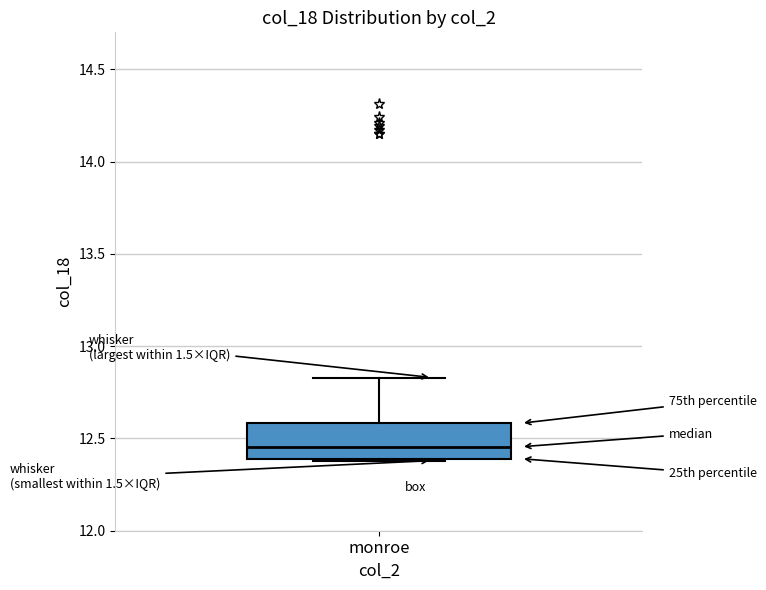

Read this box plot against the y-axis: the position of the median line, the range covered by the box, and the ends of both whiskers. The values are not printed on the chart, so give them approximately, as read against the axis.

median 12.45, box 12.40 to 12.60, whiskers 12.40 to 12.85